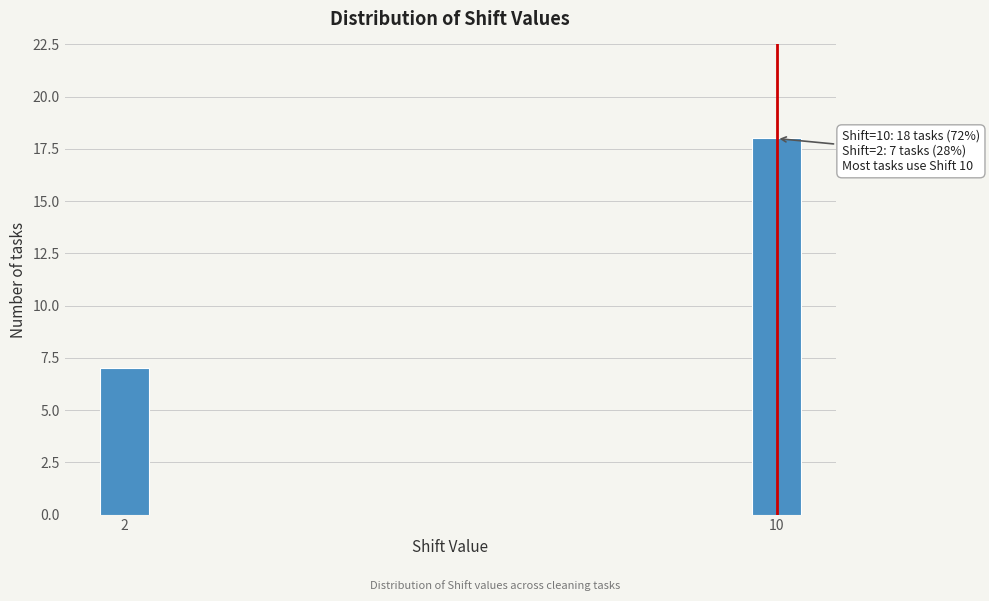

Reading left to right, what are all the values shown in this chart?

7	18